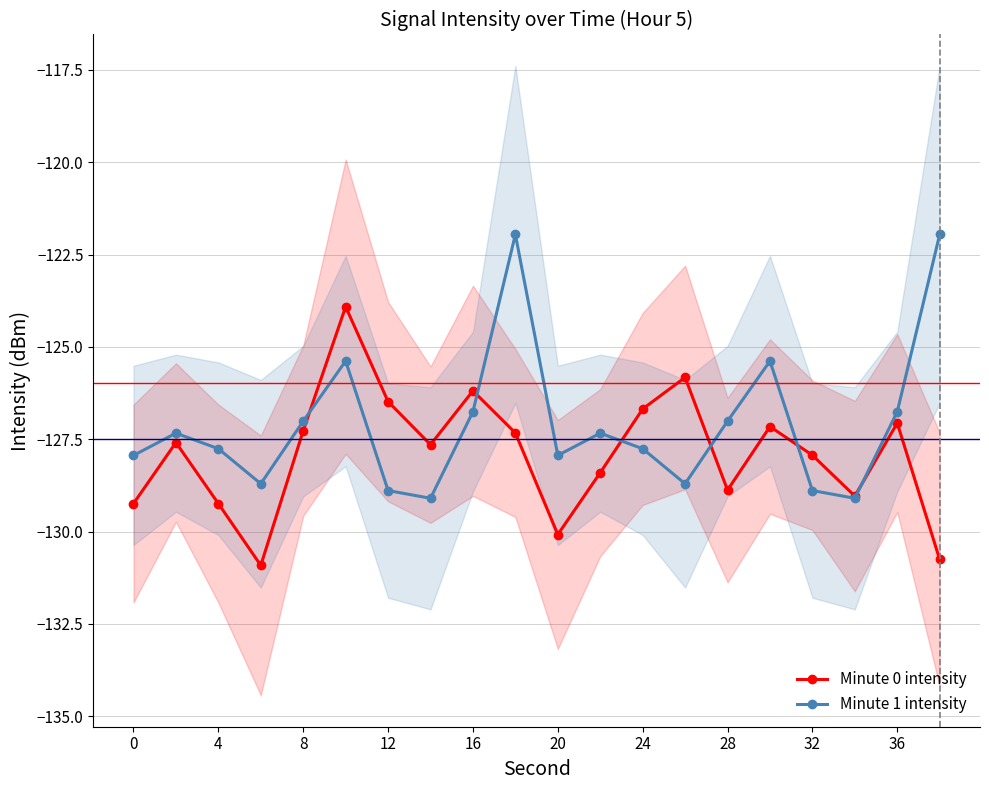

True or false: Minute 0 intensity has more than 0 points higher than both neighbors.

True